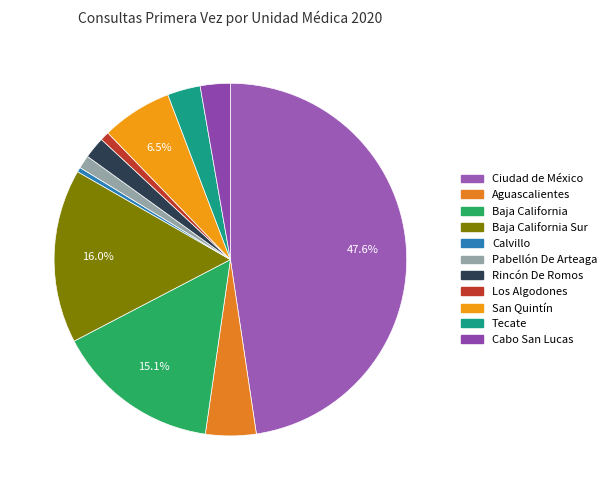

Count the number of slices in the pie.

11